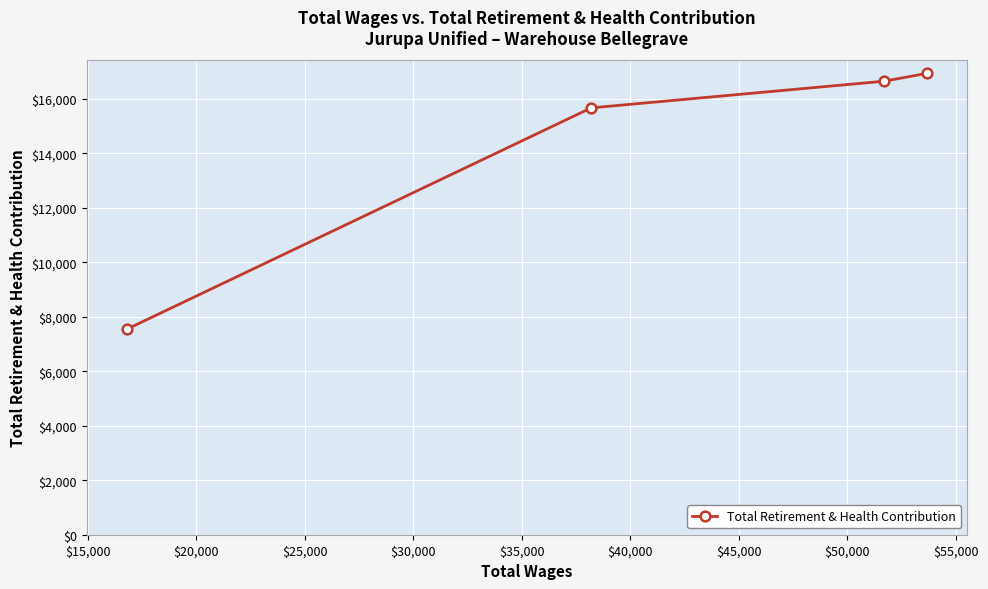

Reading right to left, list all the values displayed in this chart.

16940	16649	15669	7545